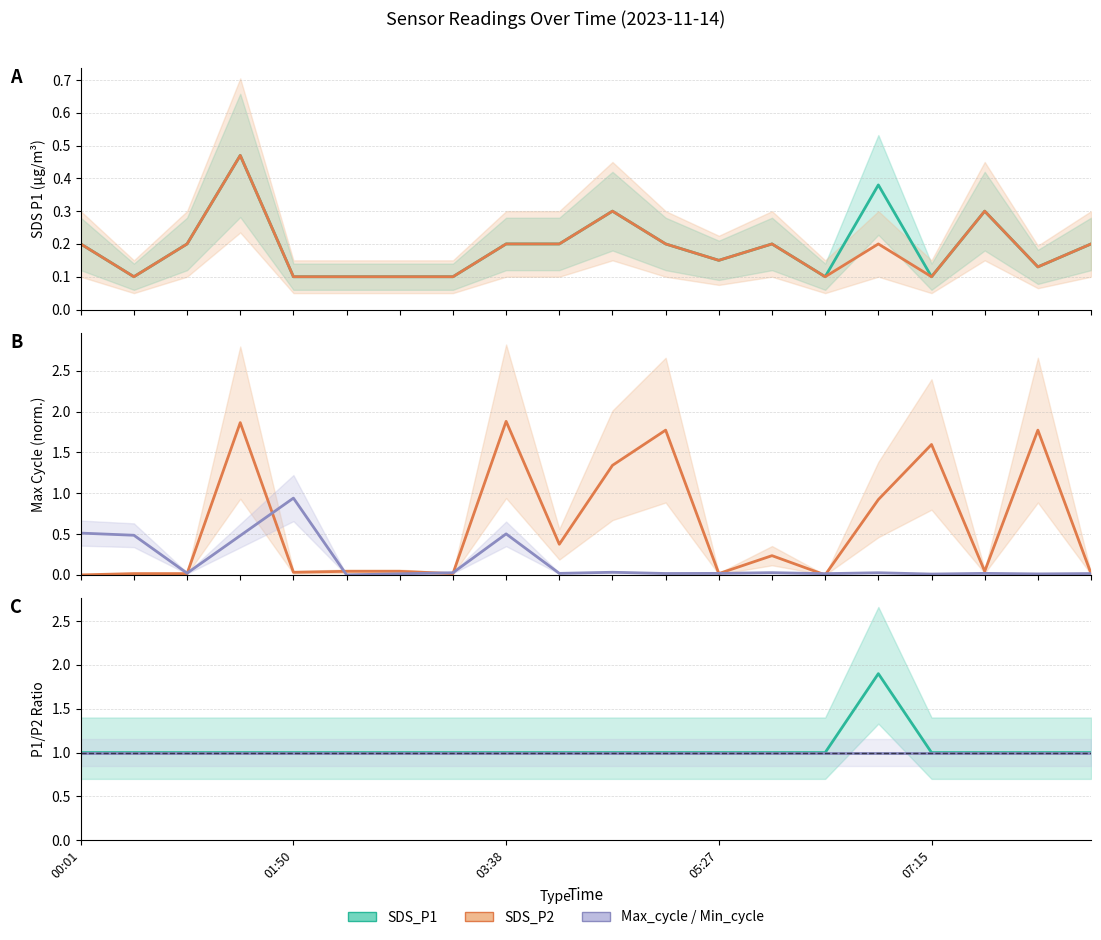

What is the sum of the Max_cycle values at 01:50 and 15?

0.9